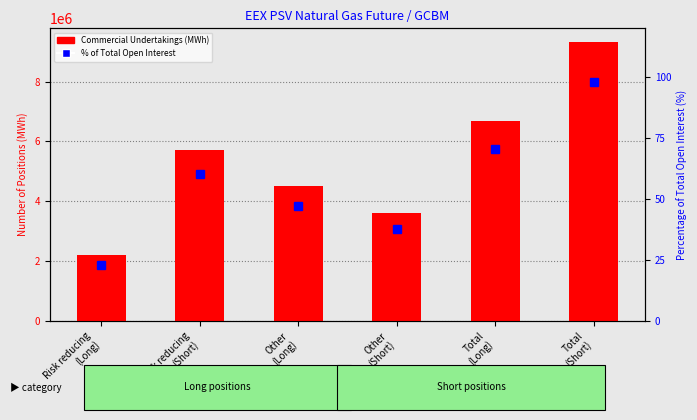

True or false: Percentage of Total Open Interest (%) has a value of 38.9 at Risk reducing
(Long).

False